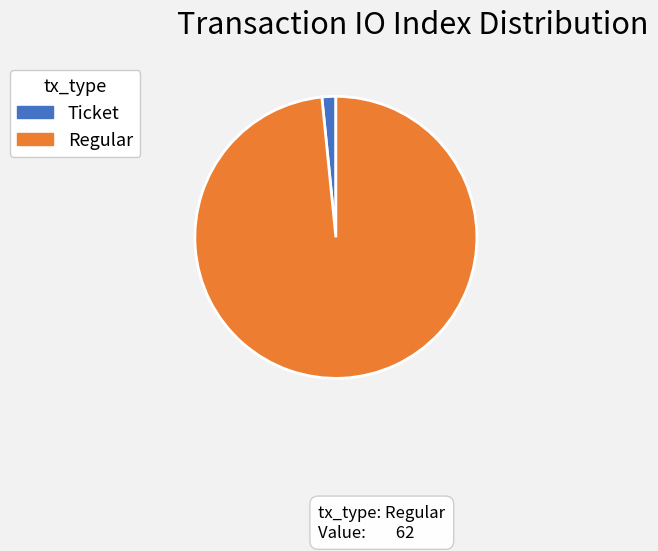

Is it true that Ticket is 13% of the pie?

False